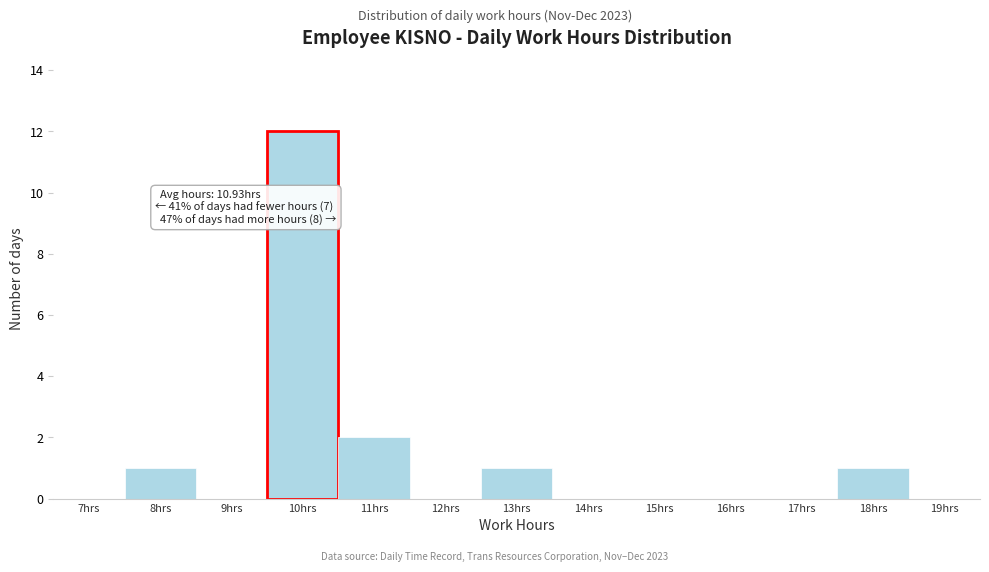

Reading left to right, transcribe all the data shown in this chart.

7hrs=0	8hrs=1	9hrs=0	10hrs=12	11hrs=2	12hrs=0	13hrs=1	14hrs=0	15hrs=0	16hrs=0	17hrs=0	18hrs=1	19hrs=0